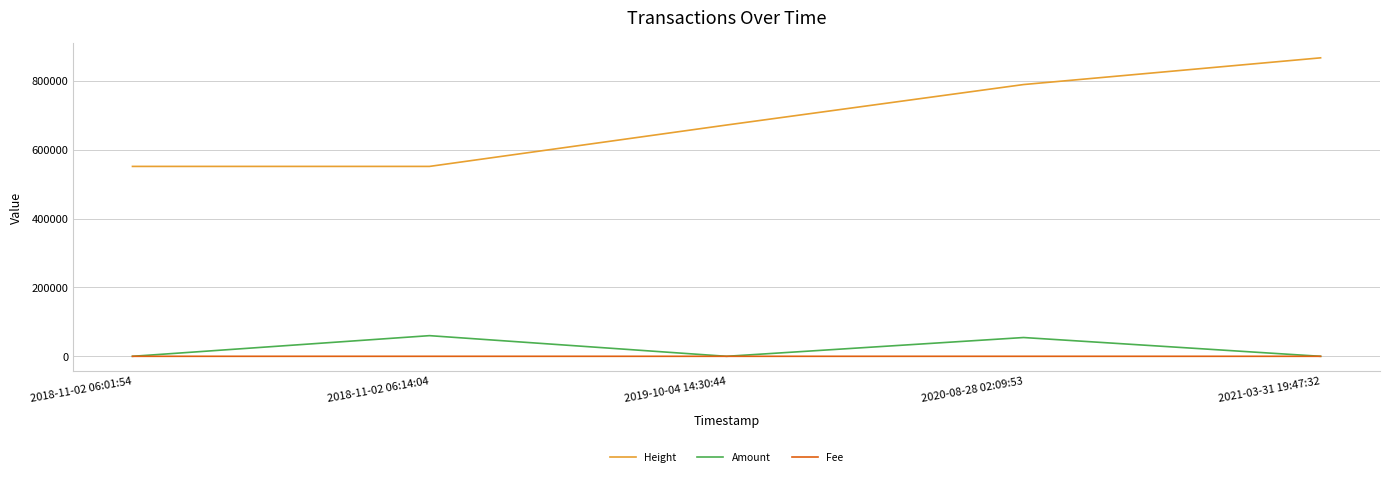

Which category has the highest value across all series?

2021-03-31 19:47:32